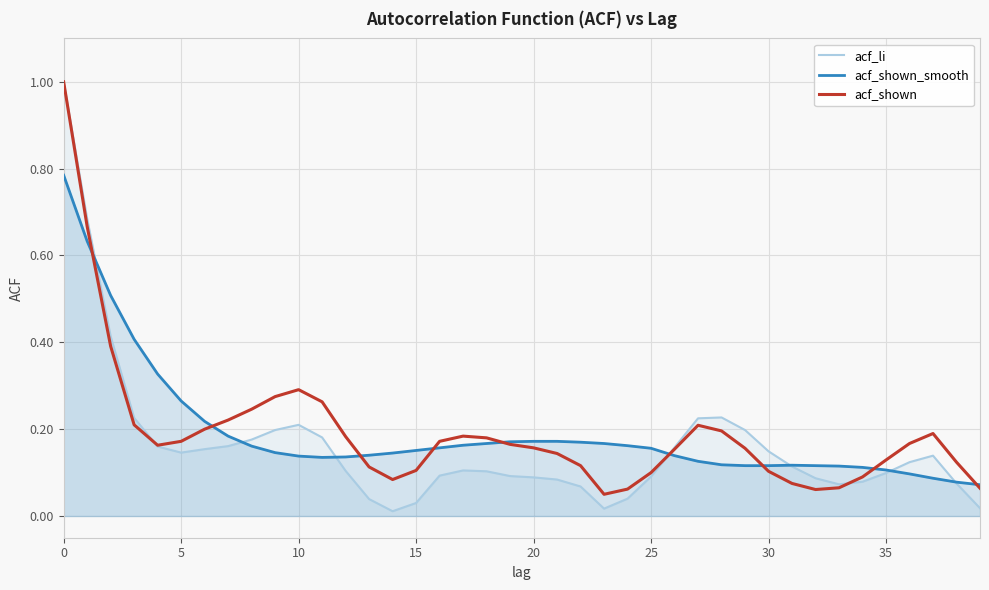

Which series has the largest range (max minus min)?

acf_li